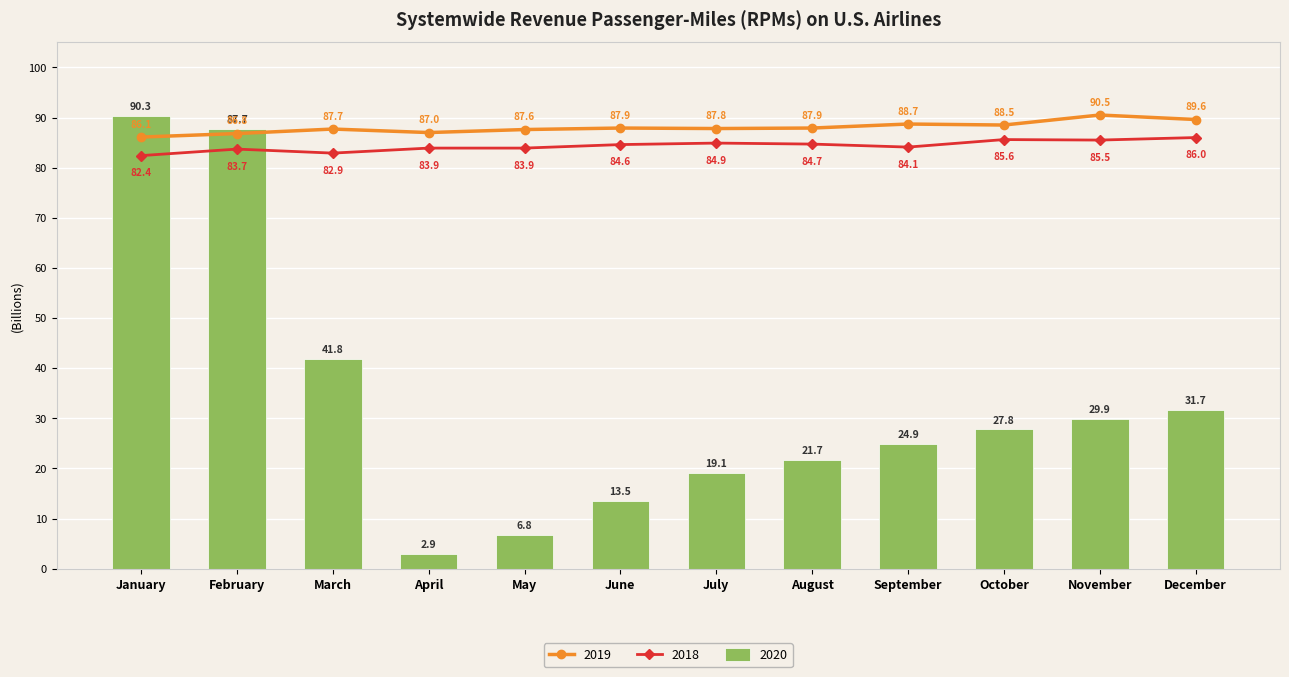

What is the value of the 2019 bar at the 4th from the left?

87.0